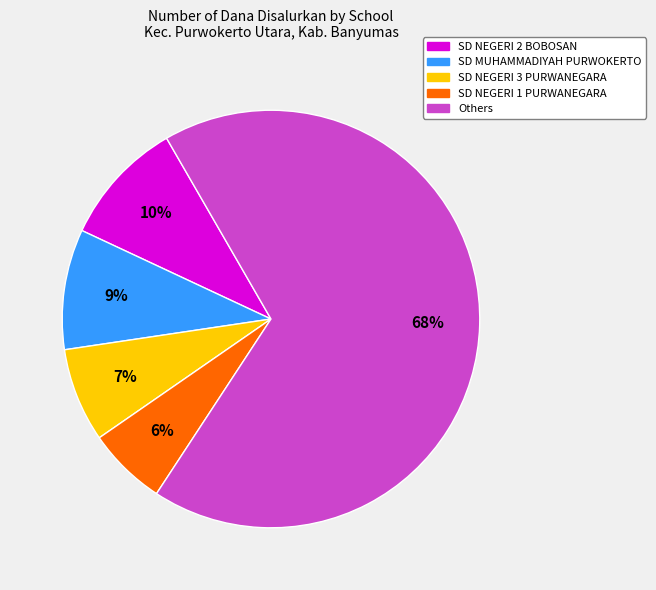

To the nearest percent, what is the difference between the SD NEGERI 3 PURWANEGARA and SD NEGERI 1 PURWANEGARA slice percentages?

1%